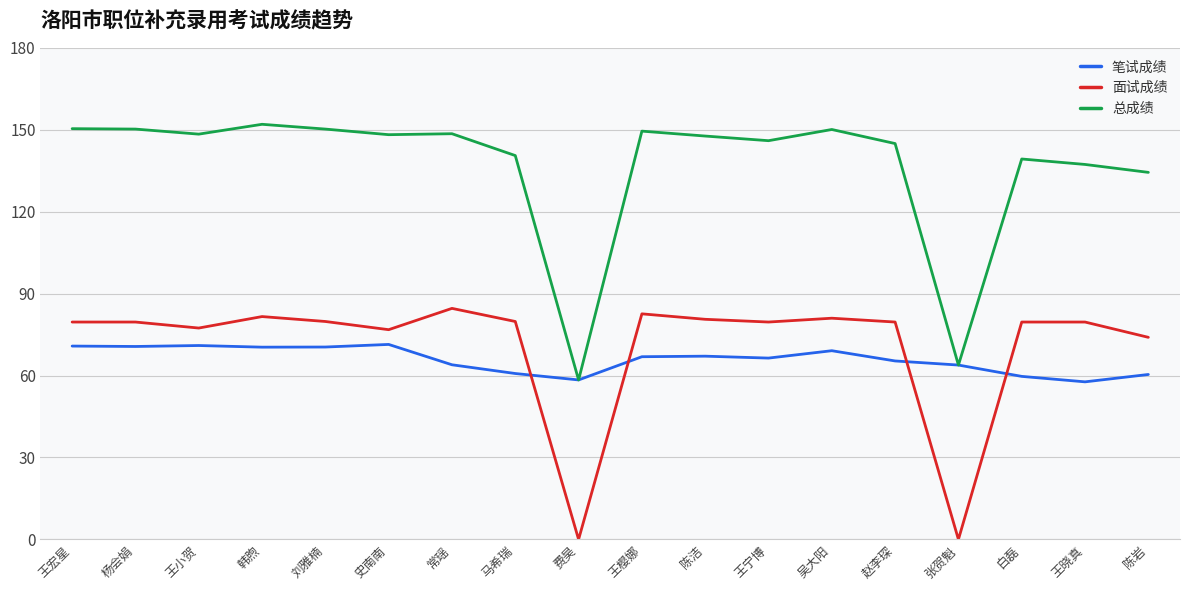

True or false: 总成绩 has a value of 75.5 at 韩煦.

False